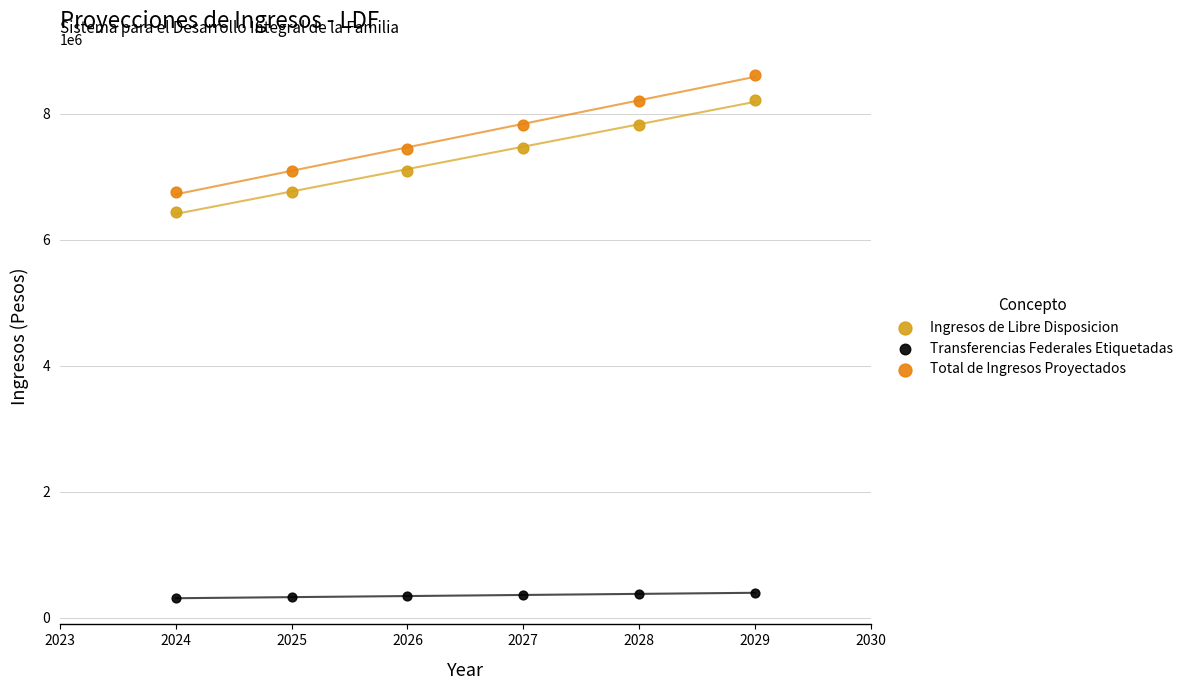

Across all series, what Y value is closest to 4464482?

6439247.3